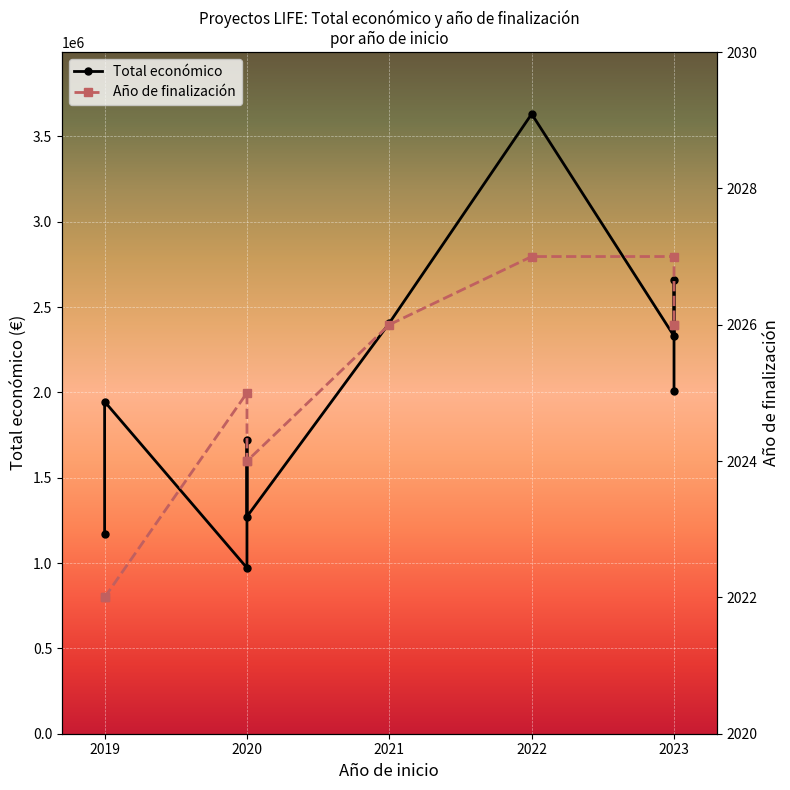

How many lines are shown in the chart?

2